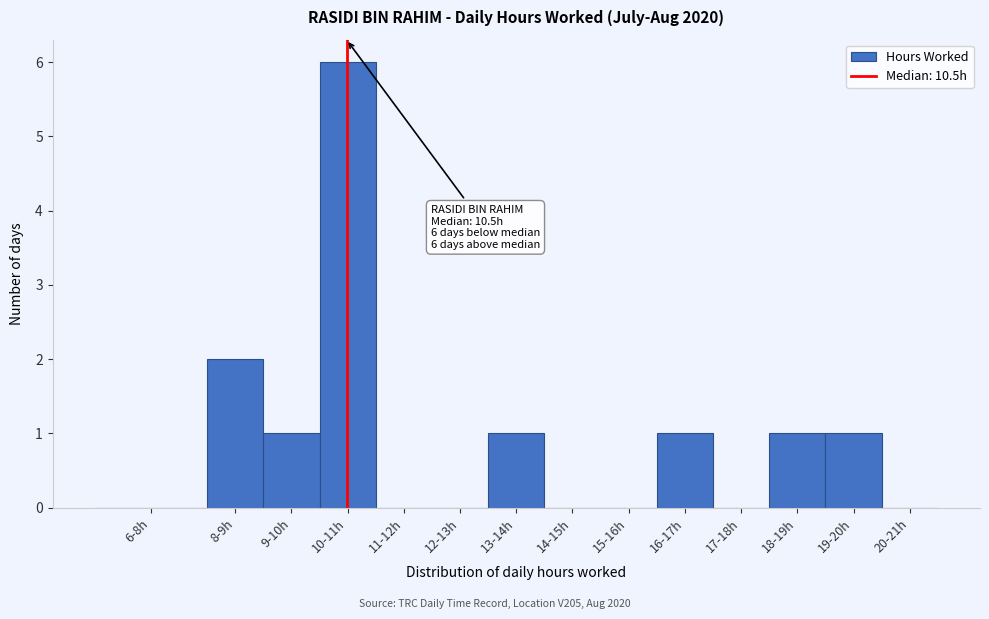

Reading left to right, list all the values displayed in this chart.

6-8h=0	8-9h=2	9-10h=1	10-11h=6	11-12h=0	12-13h=0	13-14h=1	14-15h=0	15-16h=0	16-17h=1	17-18h=0	18-19h=1	19-20h=1	20-21h=0